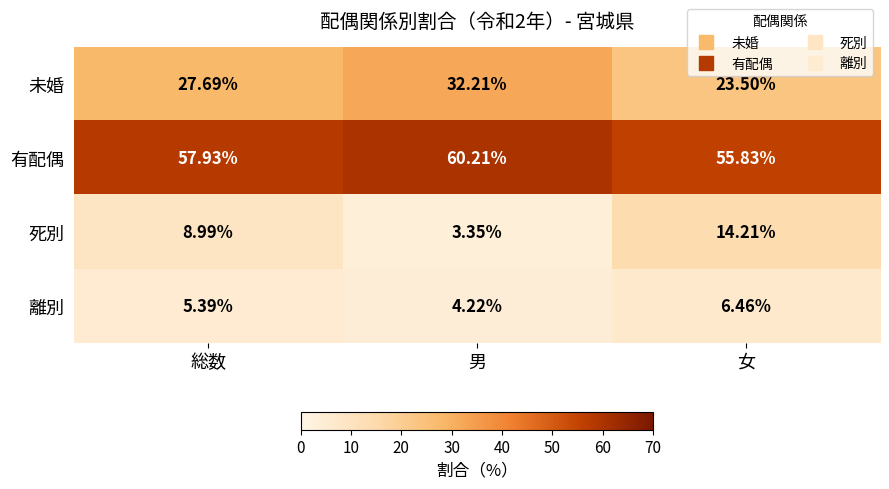

How many data points does each series have?

3